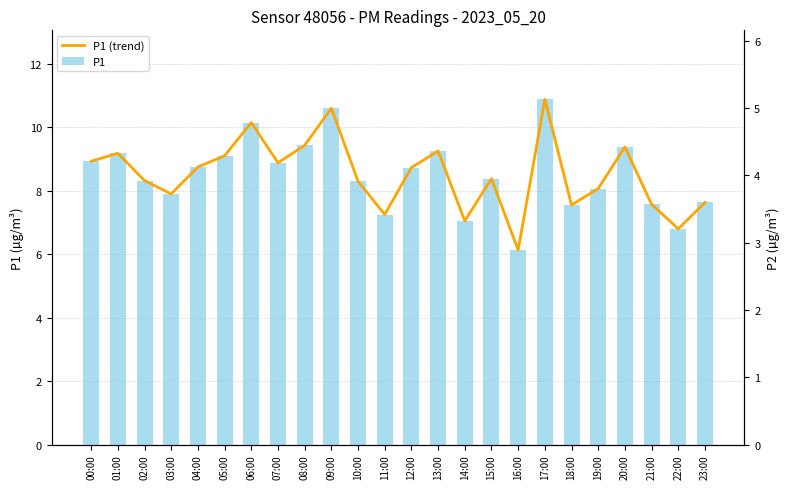

What are all the series names shown in the legend?

P1 (trend), P1